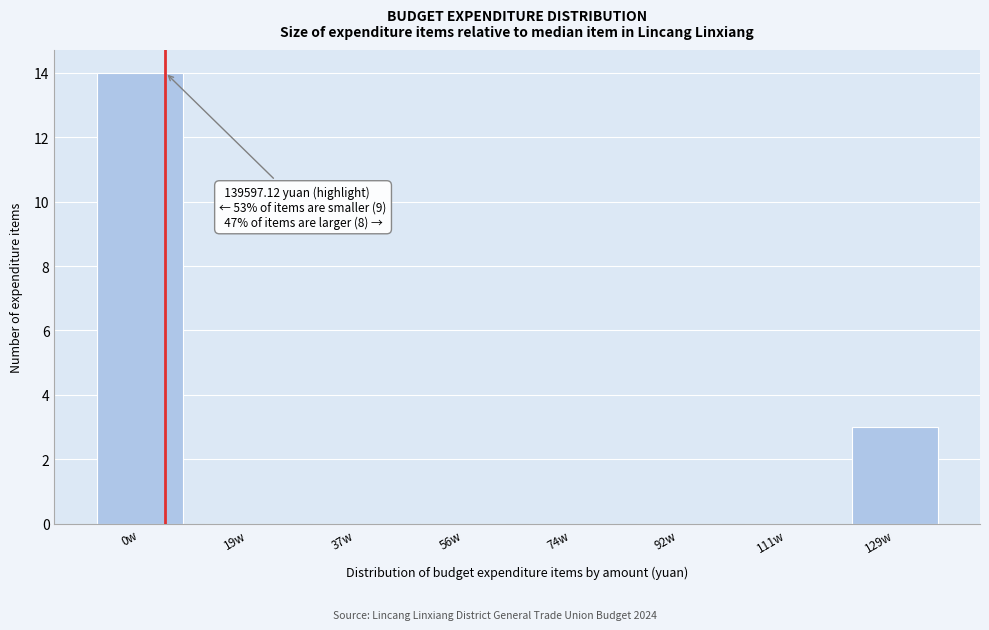

Reading left to right, extract all data points from this chart.

0w=14	19w=0	37w=0	56w=0	74w=0	92w=0	111w=0	129w=3